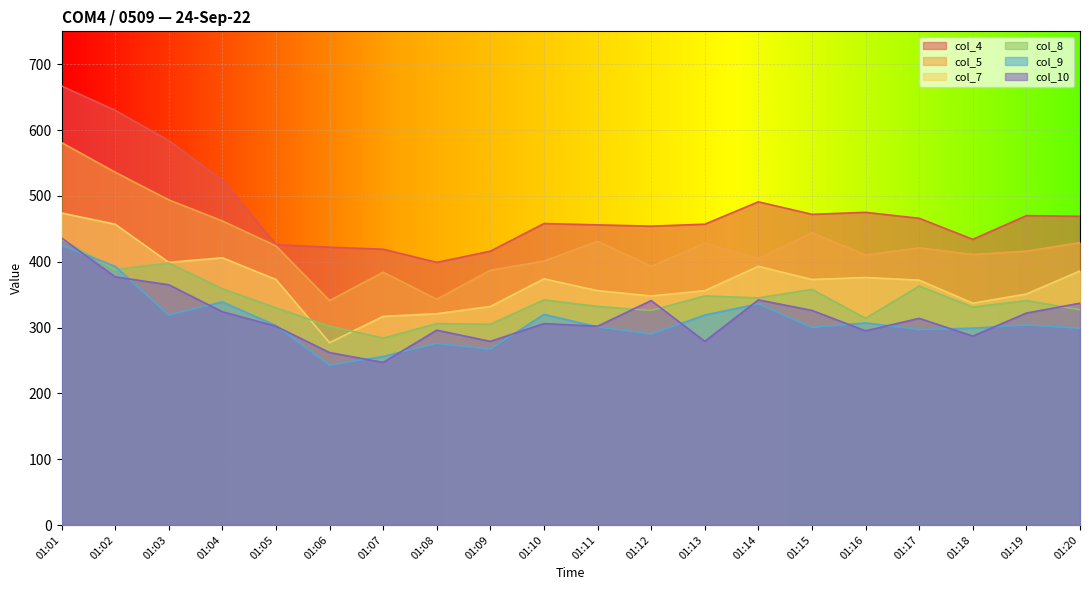

Is it true that col_5 equals 429 at 01:20?

True